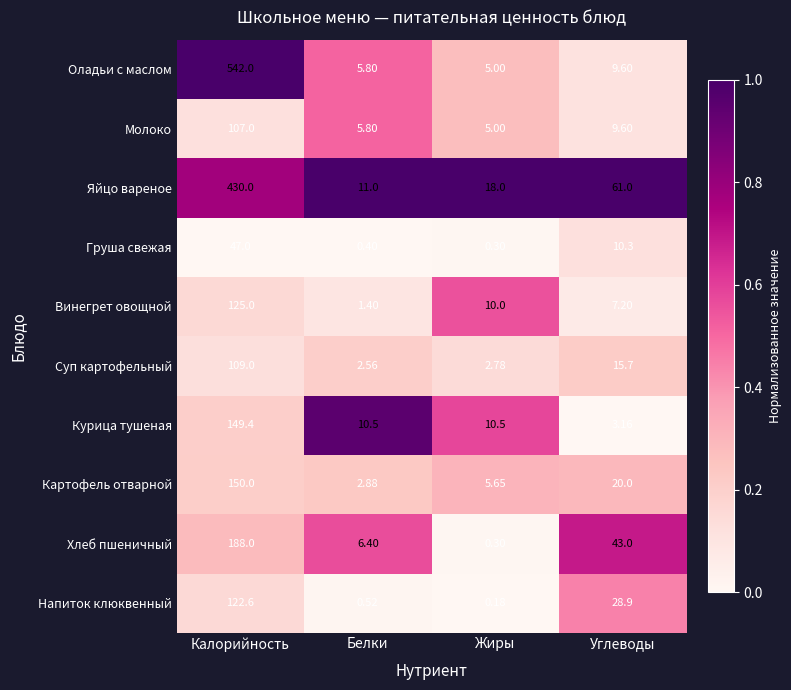

Which series has the largest total across all categories?

Оладьи с маслом